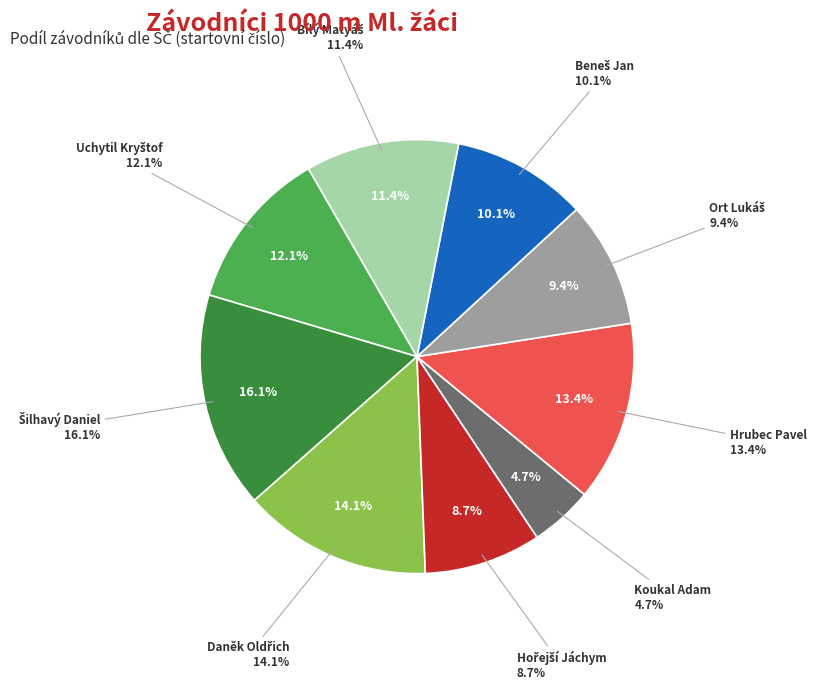

Which has a higher value, Koukal Adam or Daněk Oldřich?

Daněk Oldřich